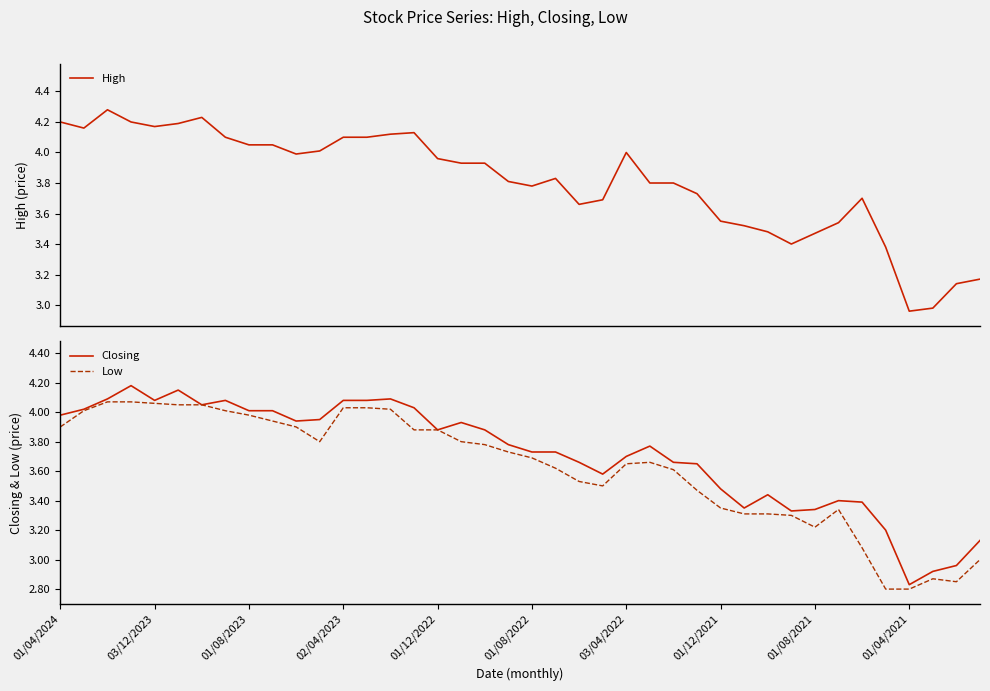

Which series has the largest range (max minus min)?

Closing